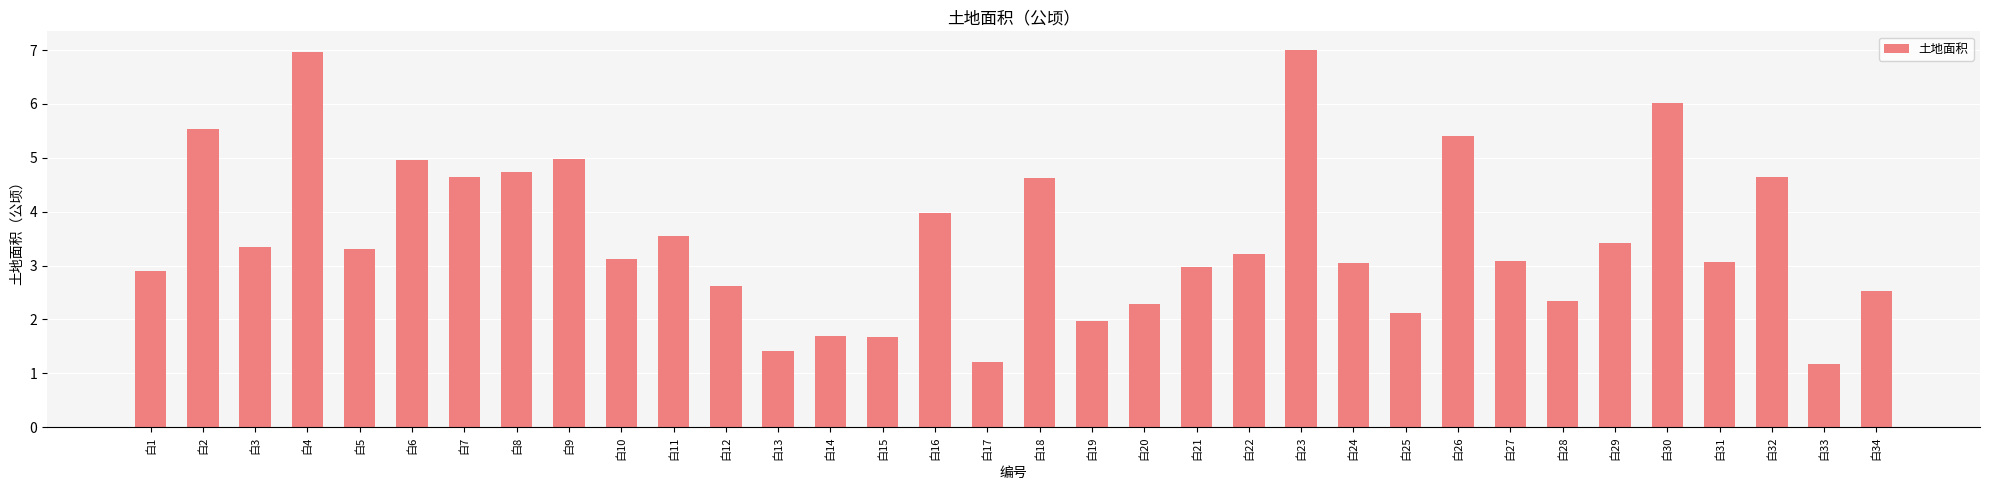

What is the value of the 5th bar from the left?

3.3